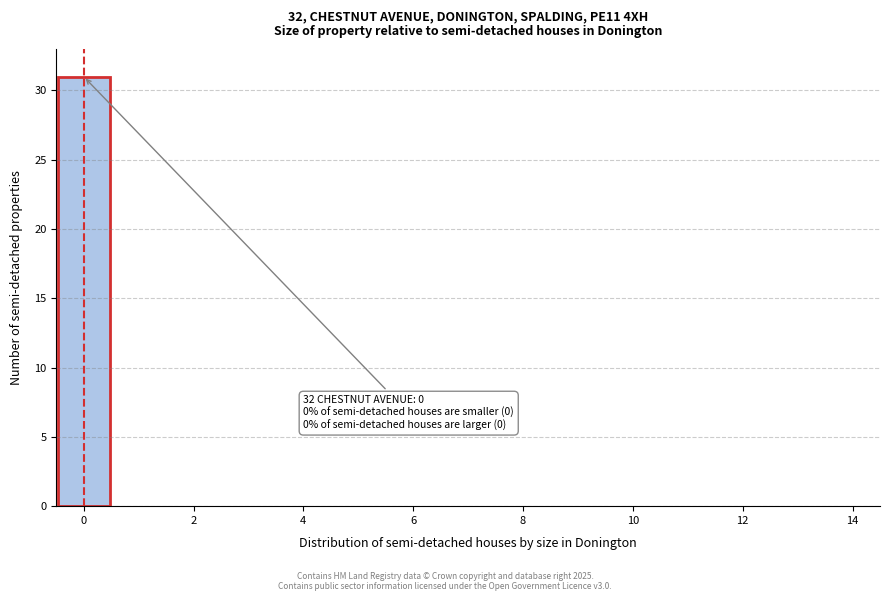

Over which range of the x-axis is the bar tallest?

-0.5 to 0.5